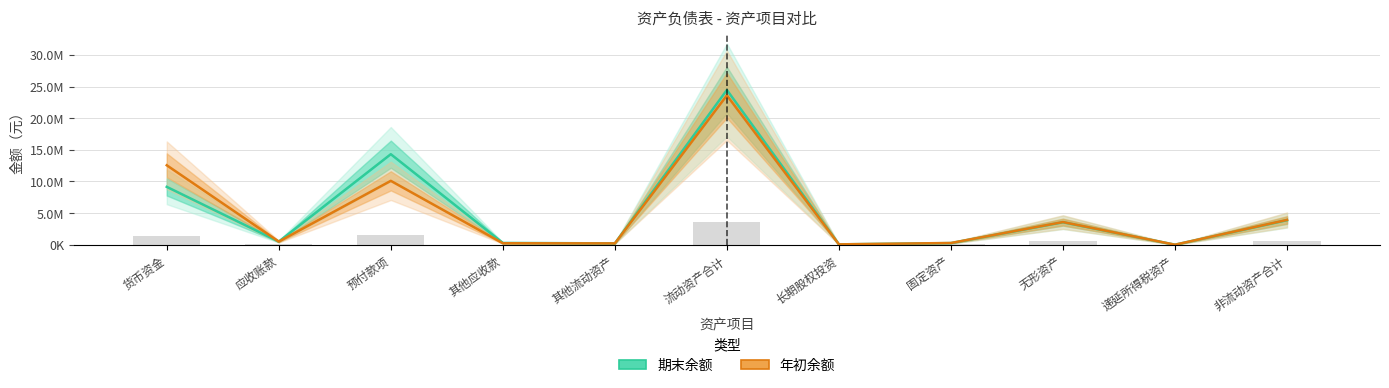

Between 预付款项 and 固定资产, which is larger?

预付款项